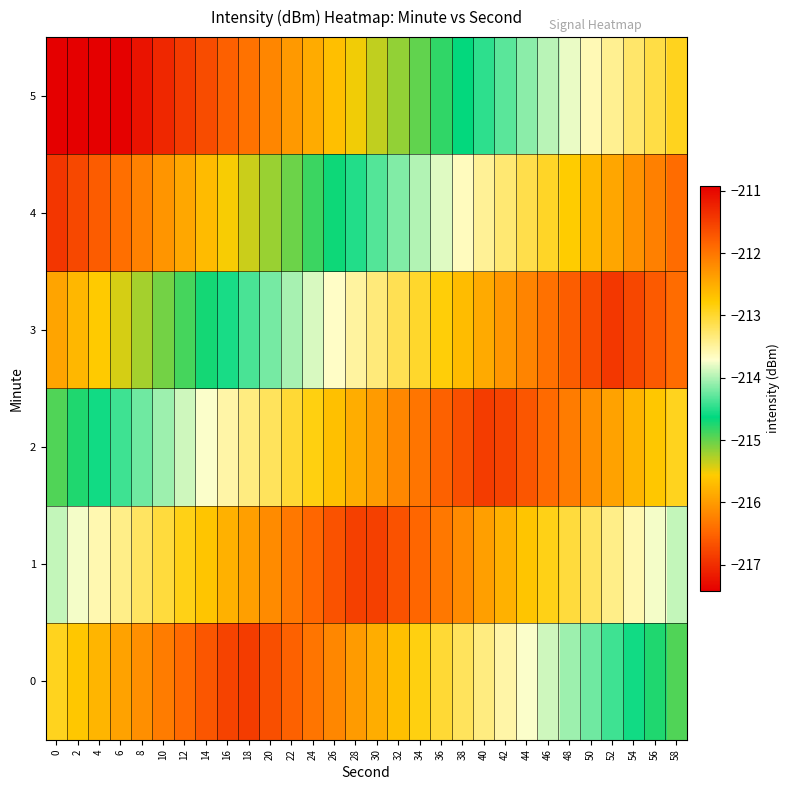

Reading left to right, transcribe all the data shown in this chart.

0: 0=-212.9	2=-212.7	4=-212.6	6=-212.4	8=-212.2	10=-212.1	12=-211.9	14=-211.7	16=-211.5	18=-211.5	20=-211.6	22=-211.8	24=-212.0	26=-212.2	28=-212.3	30=-212.5	32=-212.7	34=-212.9	36=-213.0	38=-213.2	40=-213.4	42=-213.5	44=-213.7	46=-213.9	48=-214.1	50=-214.2	52=-214.4	54=-214.6	56=-214.7	58=-214.9
1: 0=-213.9	2=-213.7	4=-213.6	6=-213.4	8=-213.2	10=-213.1	12=-212.9	14=-212.7	16=-212.5	18=-212.4	20=-212.2	22=-212.0	24=-211.9	26=-211.7	28=-211.5	30=-211.5	32=-211.7	34=-211.9	36=-212.0	38=-212.2	40=-212.4	42=-212.5	44=-212.7	46=-212.9	48=-213.1	50=-213.2	52=-213.4	54=-213.6	56=-213.7	58=-213.9
2: 0=-214.9	2=-214.7	4=-214.6	6=-214.4	8=-214.2	10=-214.1	12=-213.9	14=-213.7	16=-213.5	18=-213.4	20=-213.2	22=-213.0	24=-212.9	26=-212.7	28=-212.5	30=-212.3	32=-212.2	34=-212.0	36=-211.8	38=-211.6	40=-211.5	42=-211.5	44=-211.7	46=-211.9	48=-212.1	50=-212.2	52=-212.4	54=-212.6	56=-212.7	58=-212.9
3: 0=-215.9	2=-215.7	4=-215.6	6=-215.4	8=-215.2	10=-215.1	12=-214.9	14=-214.7	16=-214.5	18=-214.4	20=-214.2	22=-214.0	24=-213.9	26=-213.7	28=-213.5	30=-213.3	32=-213.2	34=-213.0	36=-212.8	38=-212.6	40=-212.5	42=-212.3	44=-212.1	46=-212.0	48=-211.8	50=-211.6	52=-211.4	54=-211.6	56=-211.7	58=-211.9
4: 0=-216.9	2=-216.7	4=-216.6	6=-216.4	8=-216.2	10=-216.1	12=-215.9	14=-215.7	16=-215.5	18=-215.4	20=-215.2	22=-215.0	24=-214.9	26=-214.7	28=-214.5	30=-214.3	32=-214.2	34=-214.0	36=-213.8	38=-213.6	40=-213.5	42=-213.3	44=-213.1	46=-213.0	48=-212.8	50=-212.6	52=-212.4	54=-212.3	56=-212.1	58=-211.9
5: 0=-217.9	2=-217.7	4=-217.6	6=-217.4	8=-217.2	10=-217.1	12=-216.9	14=-216.7	16=-216.5	18=-216.4	20=-216.2	22=-216.0	24=-215.9	26=-215.7	28=-215.5	30=-215.3	32=-215.2	34=-215.0	36=-214.8	38=-214.6	40=-214.5	42=-214.3	44=-214.1	46=-214.0	48=-213.8	50=-213.6	52=-213.4	54=-213.3	56=-213.1	58=-212.9